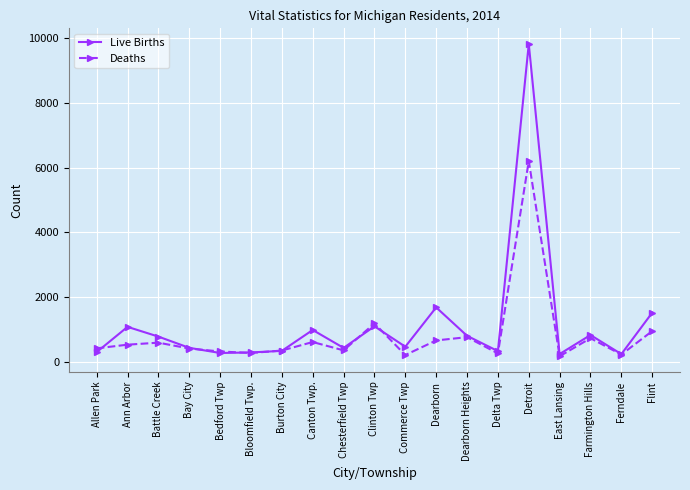

List the series in order of their peak value, lowest first.

Deaths, Live Births